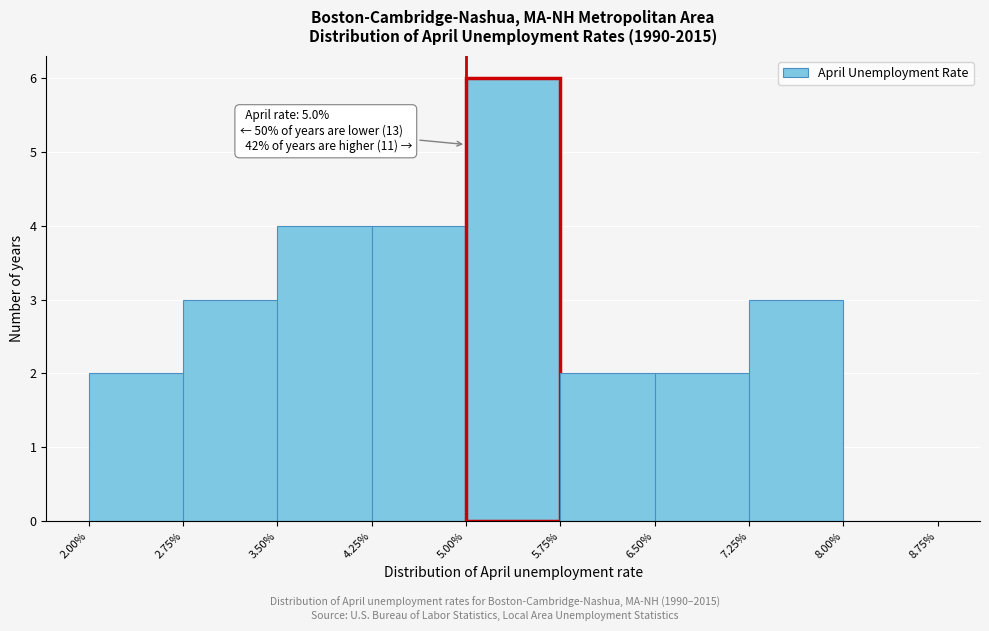

Over which range of the x-axis is the bar tallest?

5.00% to 5.75%